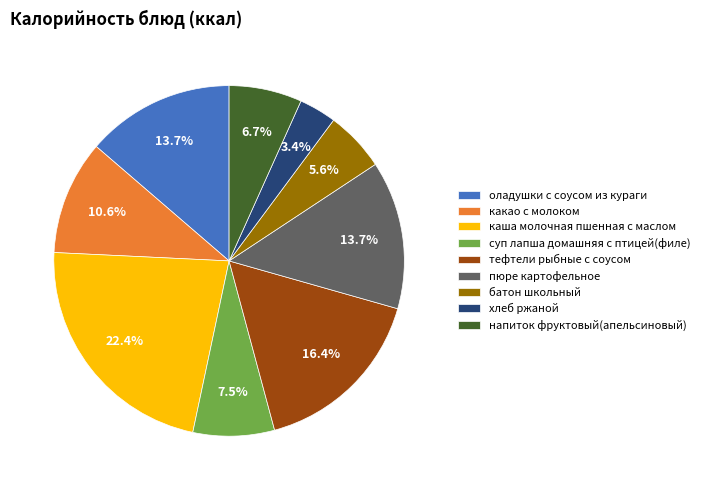

Does оладушки с соусом из кураги represent more than half of the total?

No